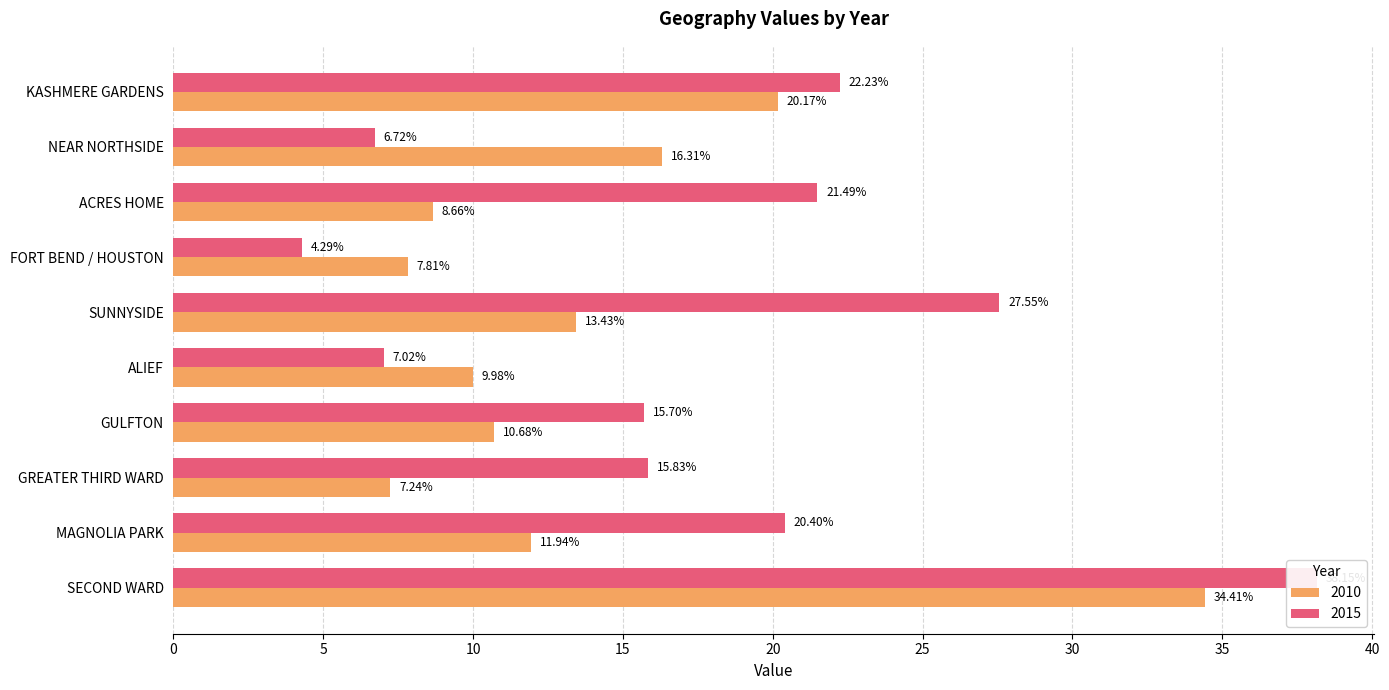

Rank the categories by 2015 value from lowest to highest.

FORT BEND / HOUSTON, NEAR NORTHSIDE, ALIEF, GULFTON, GREATER THIRD WARD, MAGNOLIA PARK, ACRES HOME, KASHMERE GARDENS, SUNNYSIDE, SECOND WARD